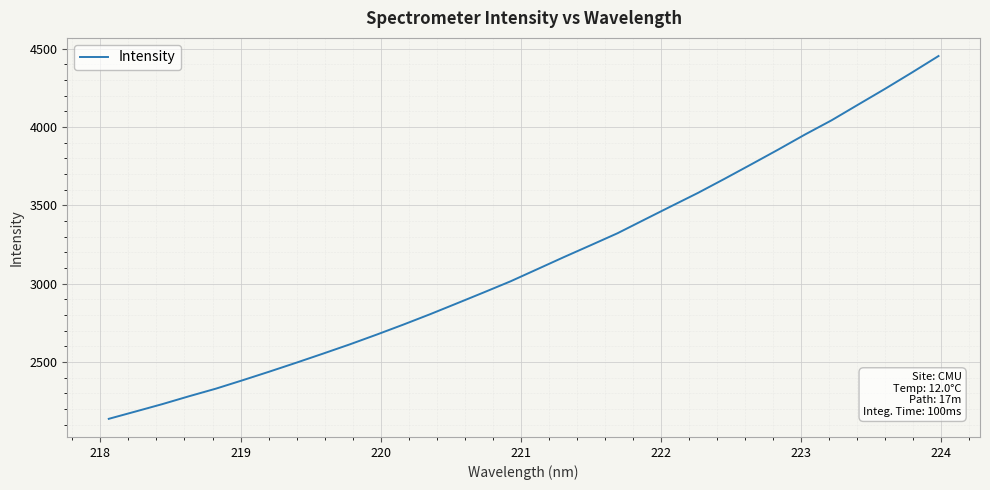

What is the maximum value shown in the chart?

4453.6